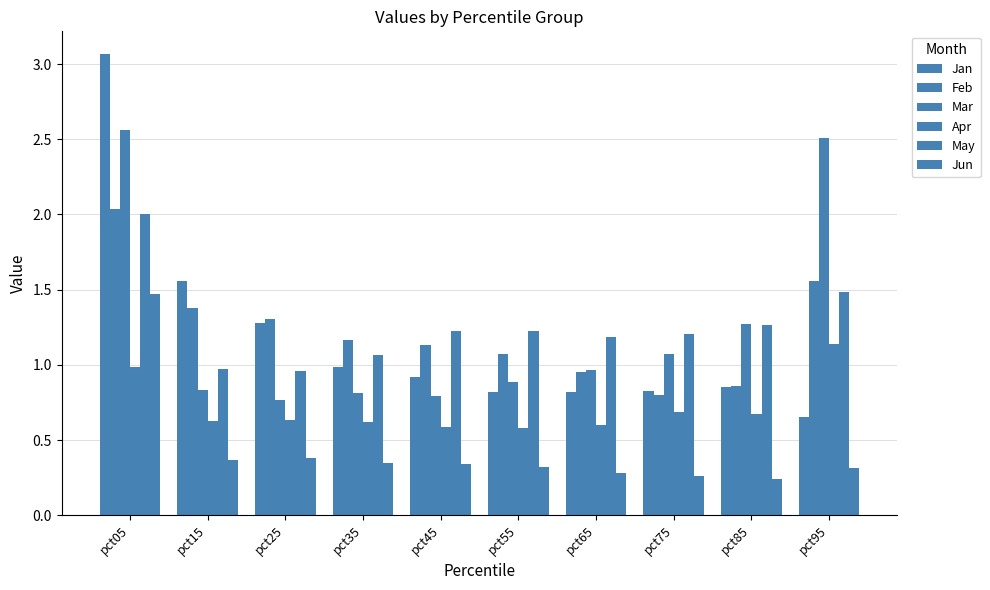

How many bars are there in each group?

6